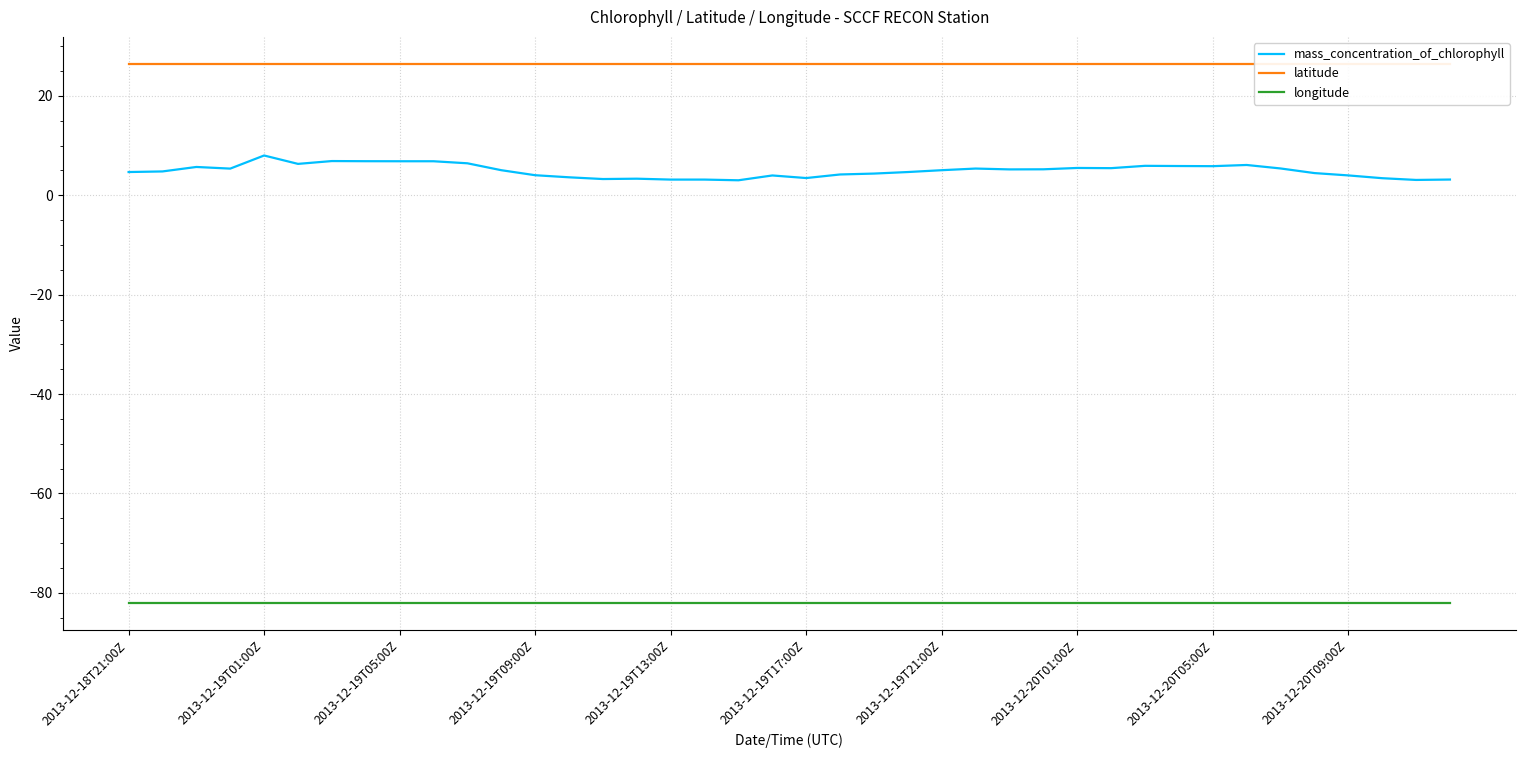

What is the average value of the longitude series?

-82.1